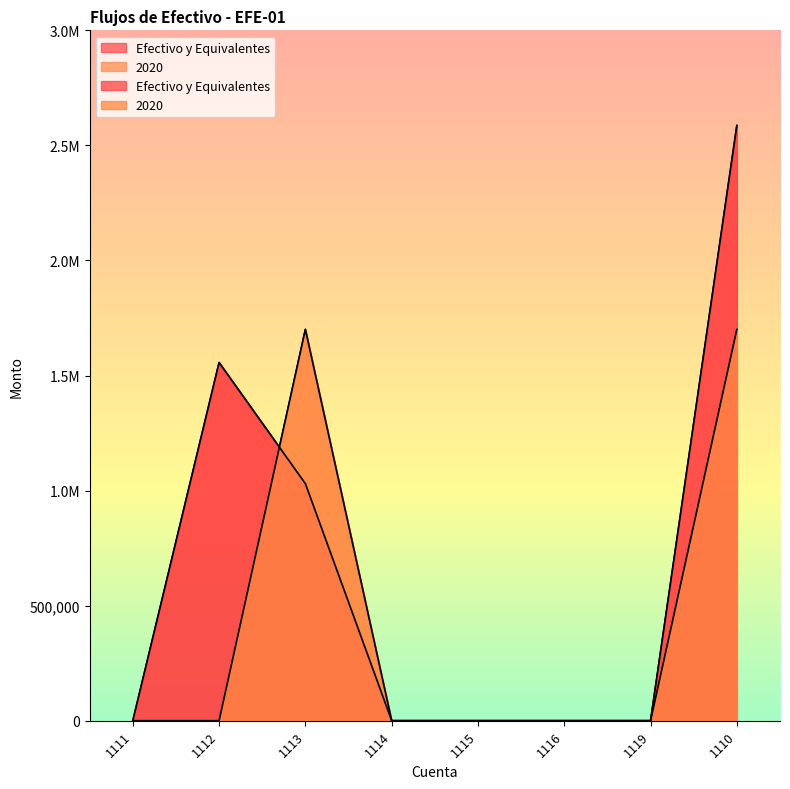

Where is the first local maximum for Efectivo y Equivalentes?

1112